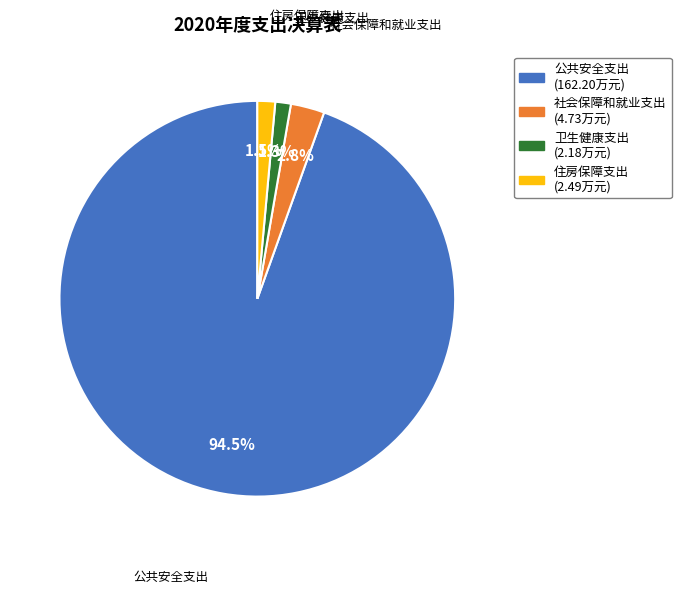

What percentage is NOT represented by 社会保障和就业支出?

97.2%